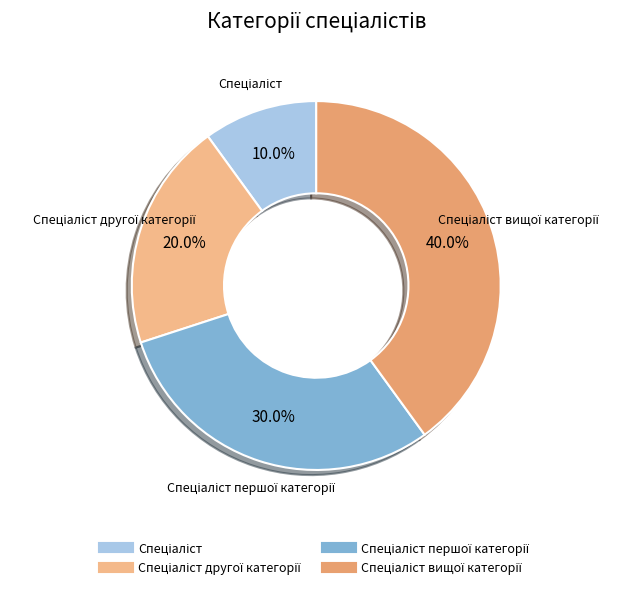

How many segments does this pie chart have?

4